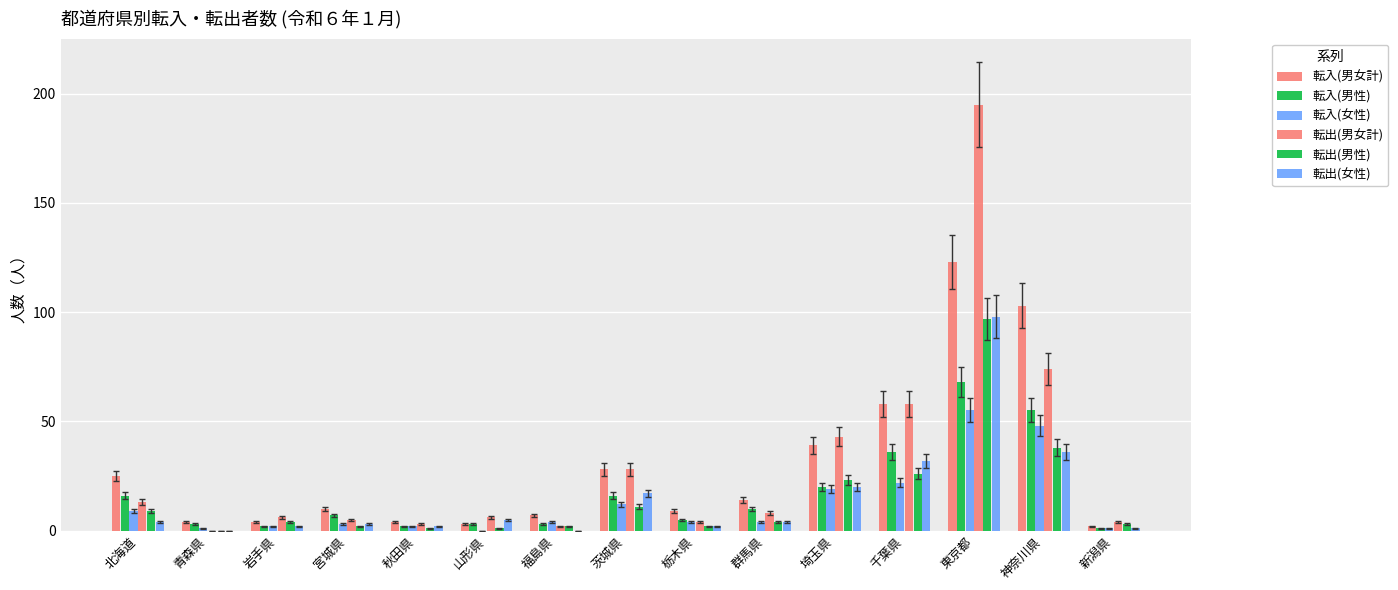

List the labels in order of 転出(男性) value, largest first.

東京都, 神奈川県, 千葉県, 埼玉県, 茨城県, 北海道, 岩手県, 群馬県, 新潟県, 宮城県, 福島県, 栃木県, 秋田県, 山形県, 青森県